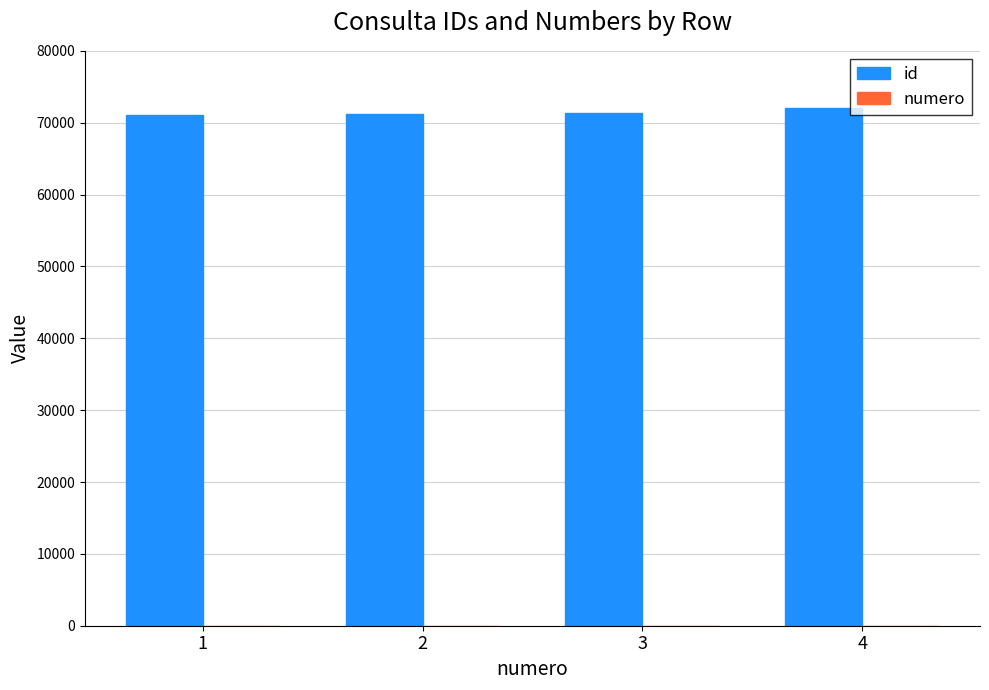

Which series has the largest total across all categories?

id